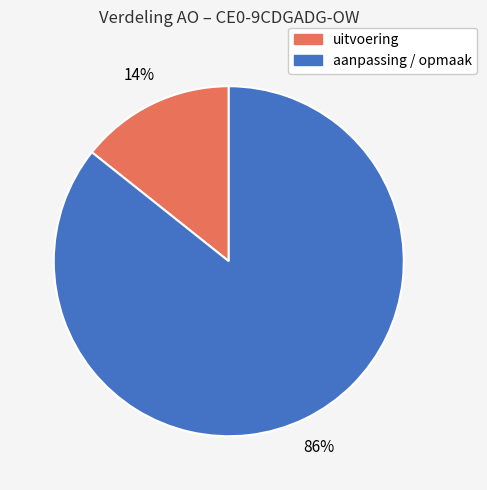

Does any single category account for the majority?

Yes